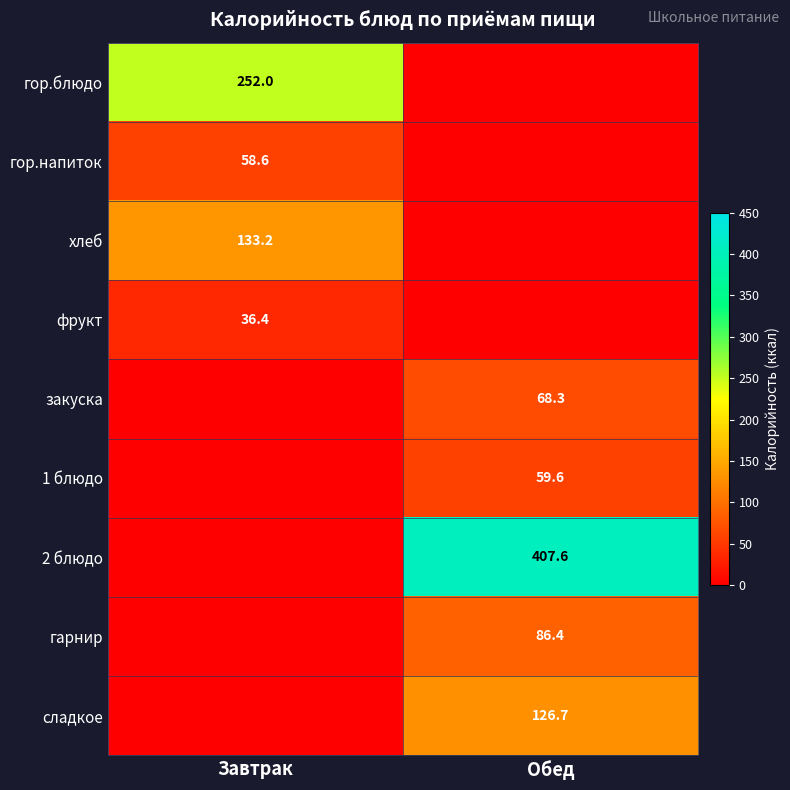

What is the total value across all series at Завтрак?

480.2